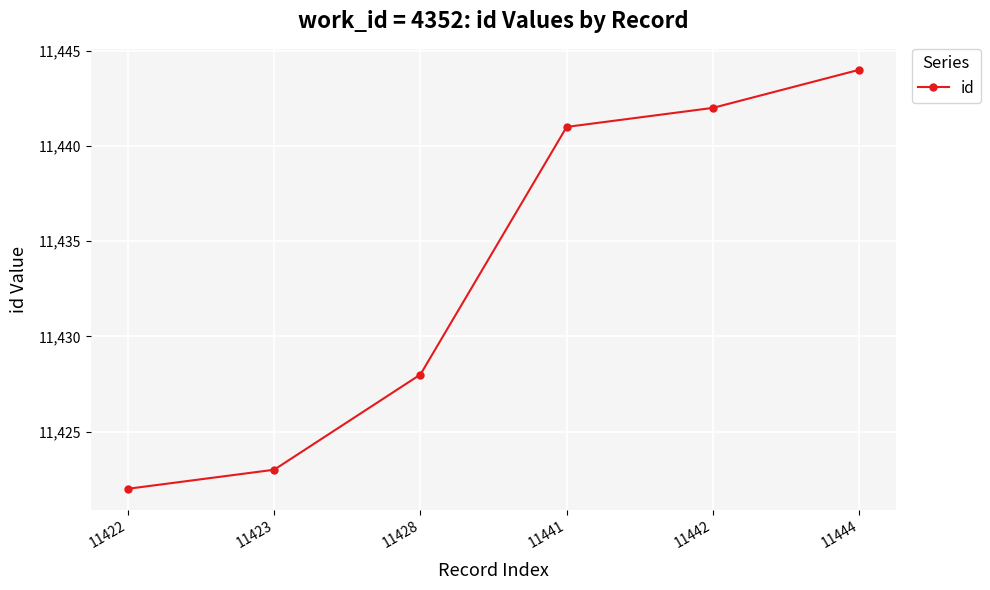

What is the smallest value displayed?

11422